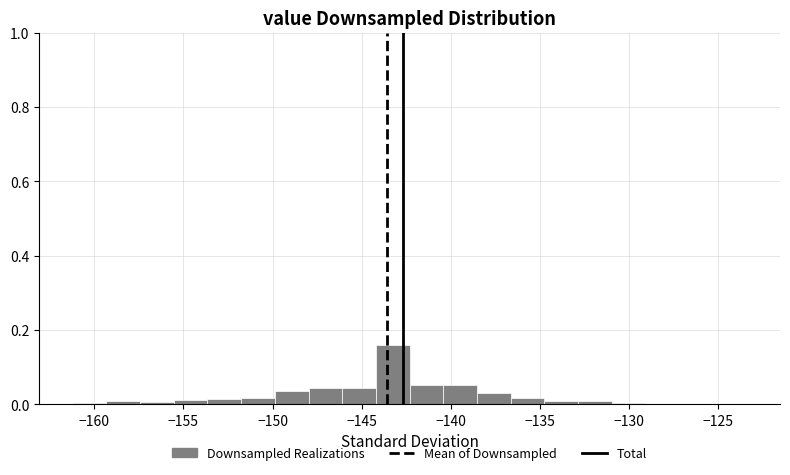

Read against the x-axis, roughly where is the centre of the tallest bar?

-143.5